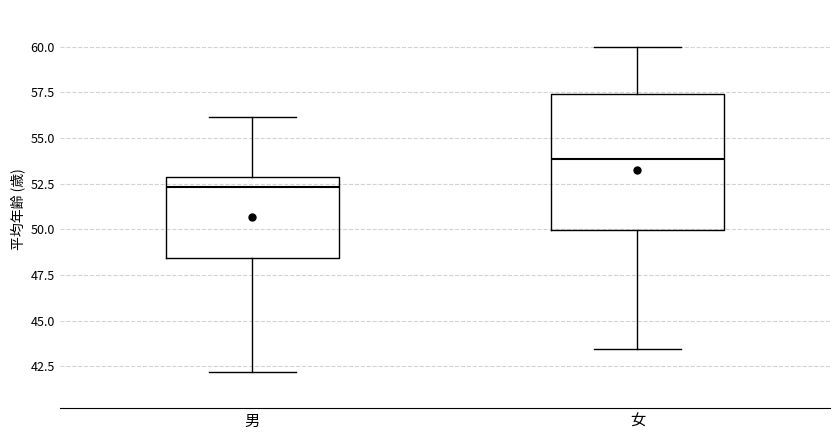

Where does the lower whisker of the box for 男 end on the y-axis? The values are not printed on the chart, so give them approximately, as read against the axis.

42.0